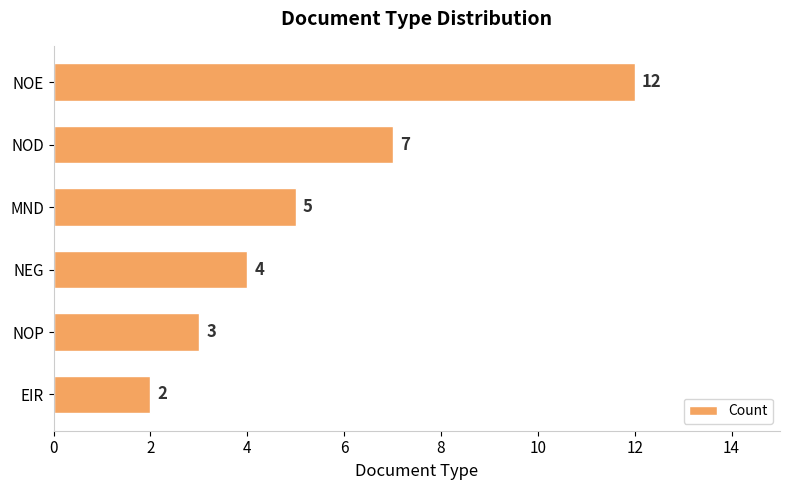

What is the label of the 6th bar from the top?

EIR